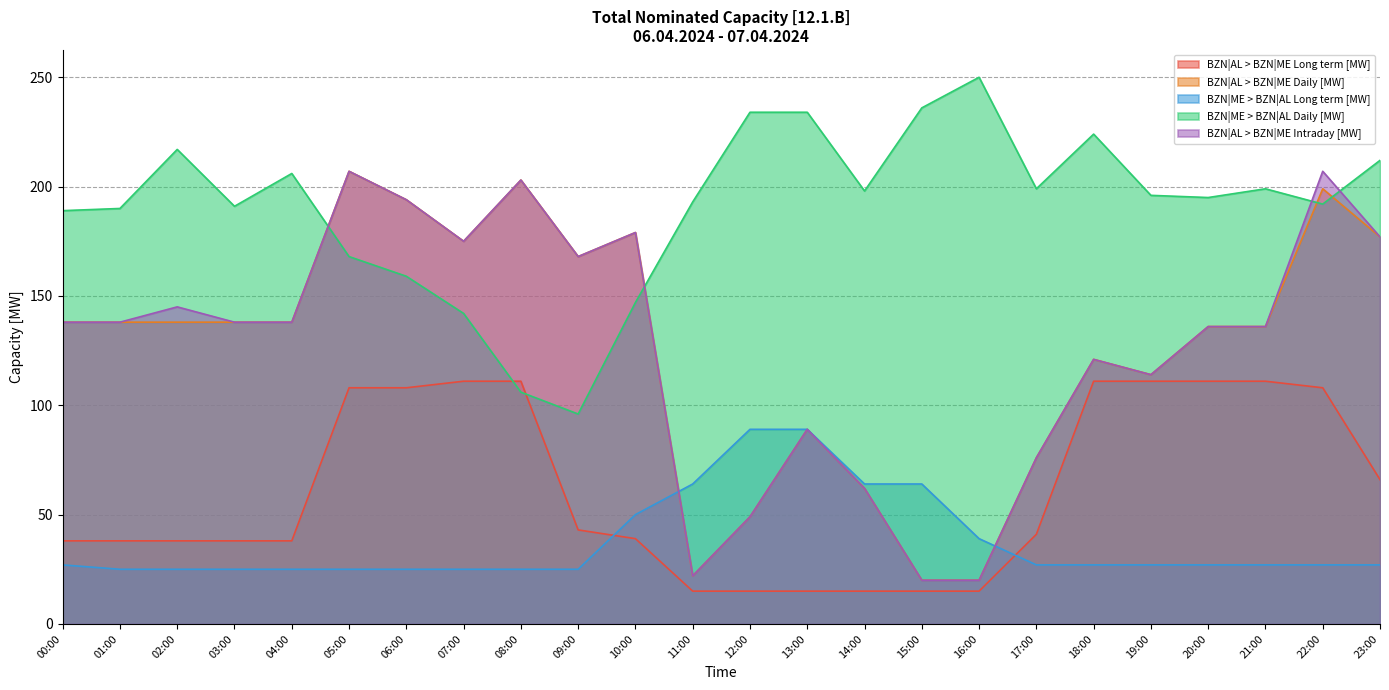

Where is BZN|ME > BZN|AL Daily [MW] nearest to the value 173?

05:00